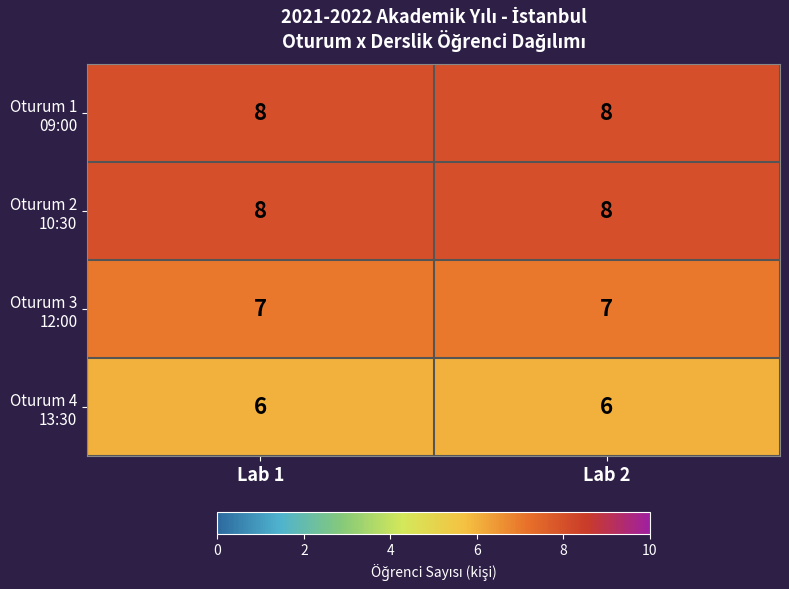

What is the smallest value displayed?

6